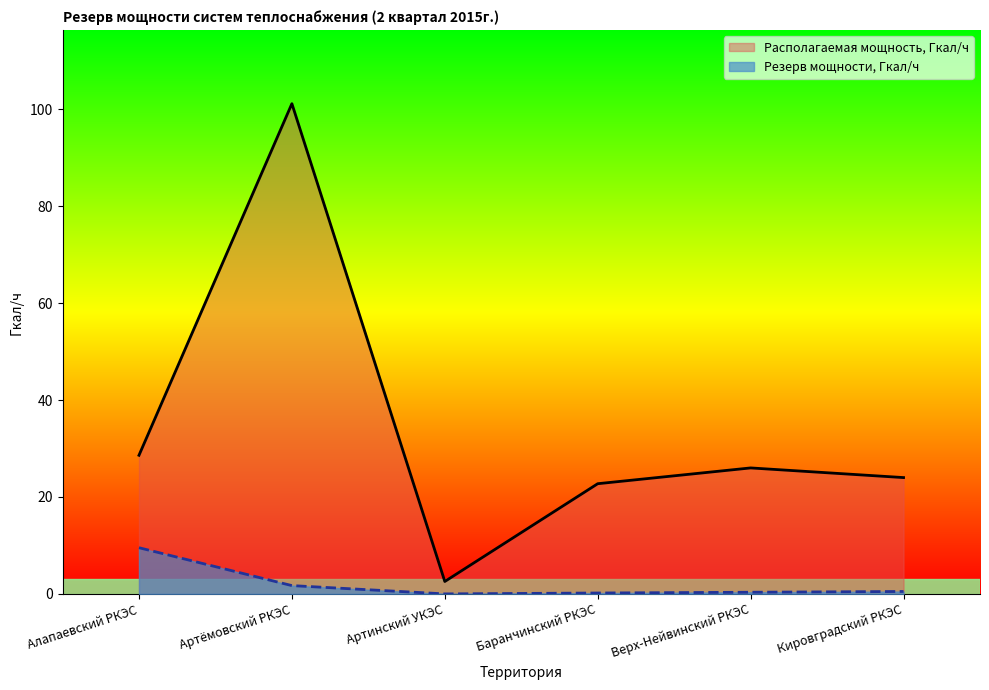

True or false: Располагаемая мощность, Гкал/ч and Резерв мощности, Гкал/ч cross at least once.

False